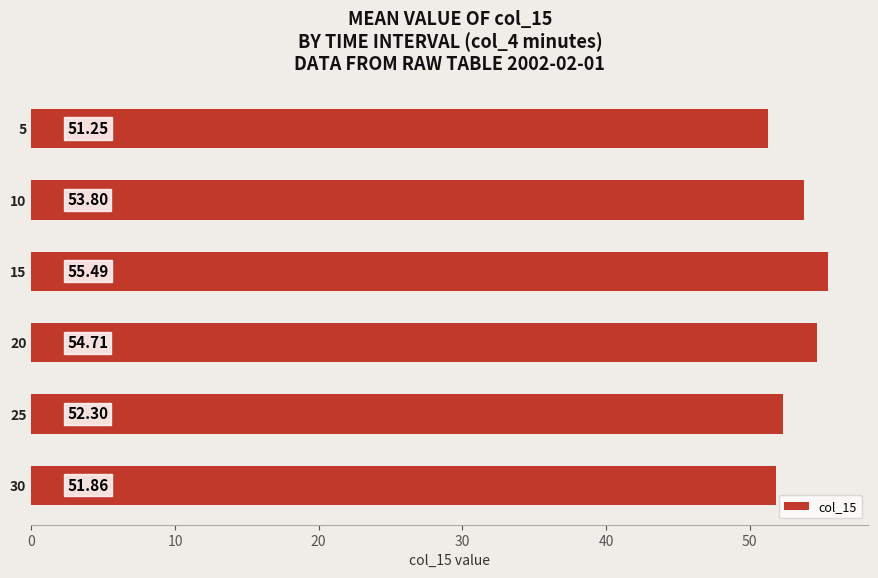

Which category has the highest value across all series?

15